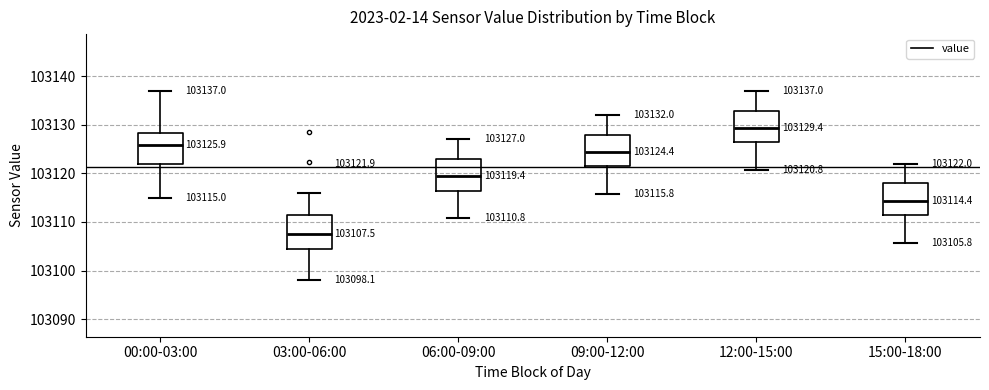

Which box's median line is the highest?

12:00-15:00